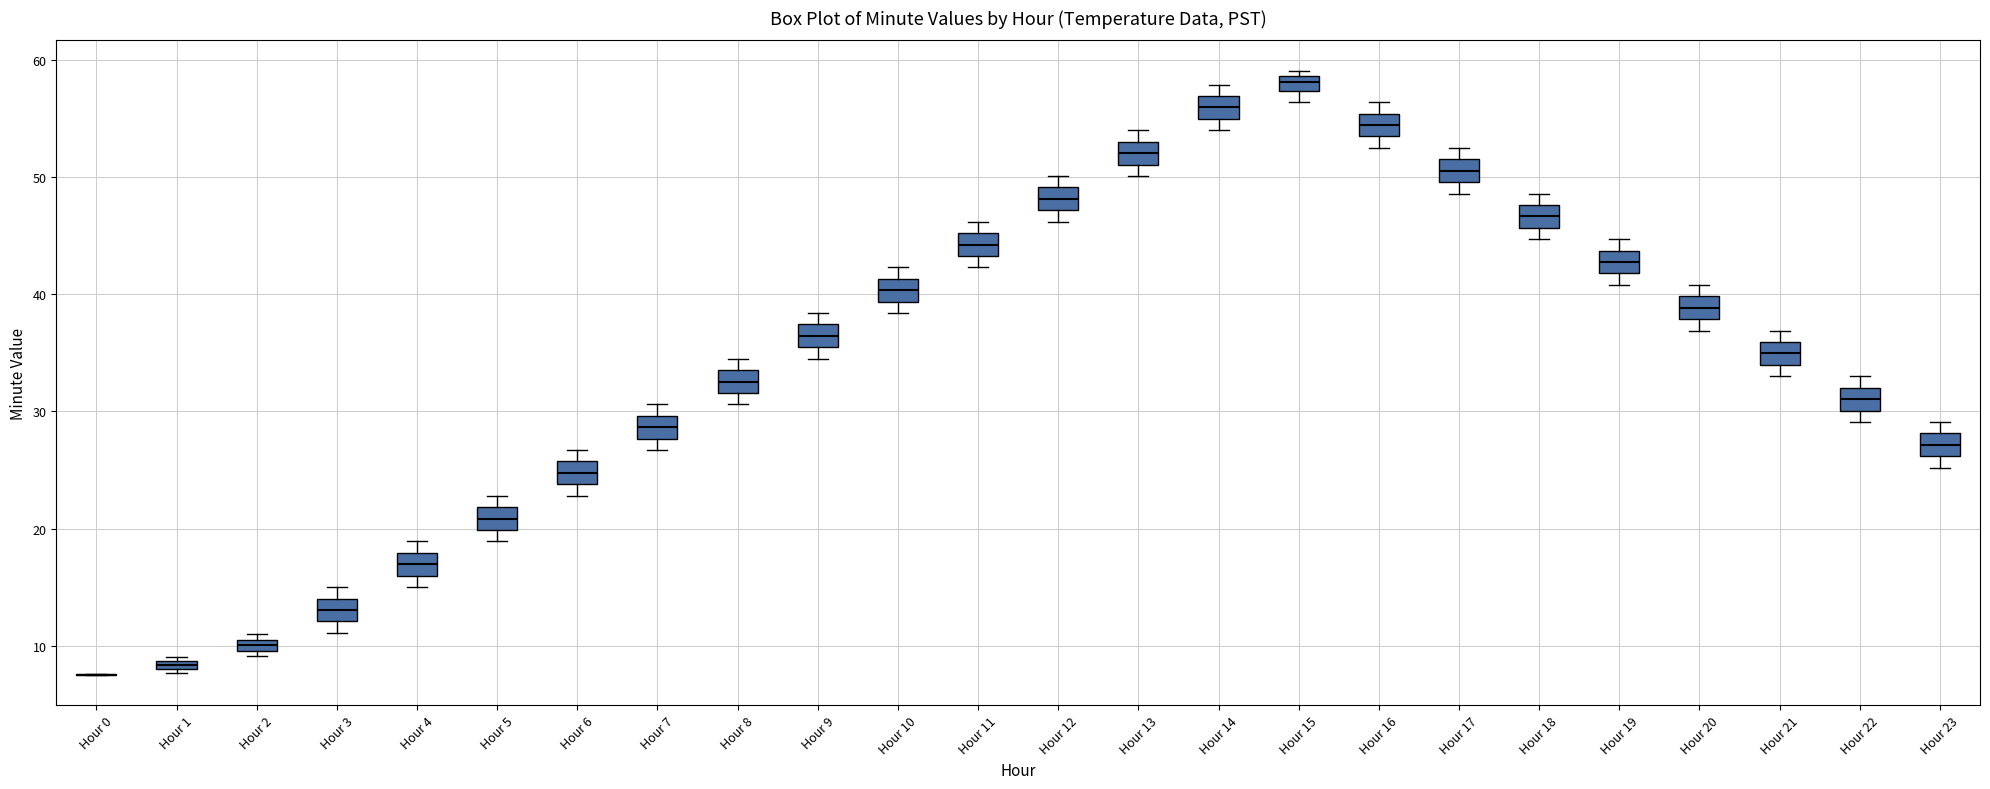

Where is the upper edge of the box for Hour 20 on the y-axis? The values are not printed on the chart, so give them approximately, as read against the axis.

40